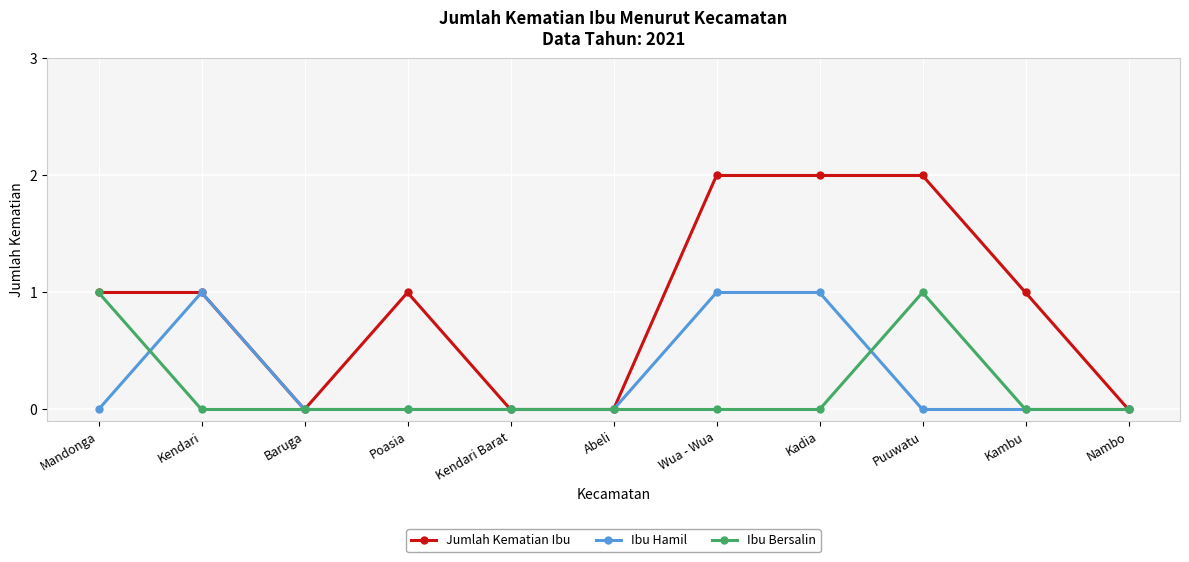

How many lines are shown in the chart?

3